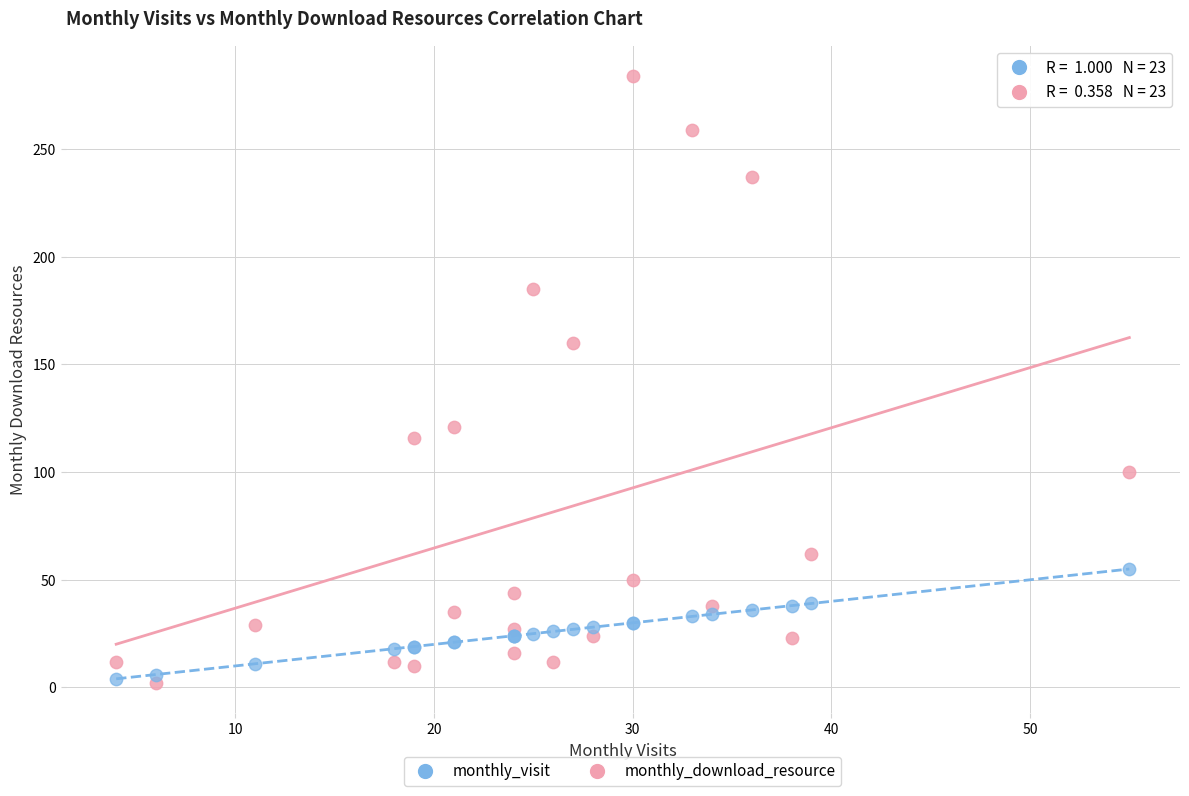

What are all the series names shown in the legend?

monthly_visit, monthly_download_resource